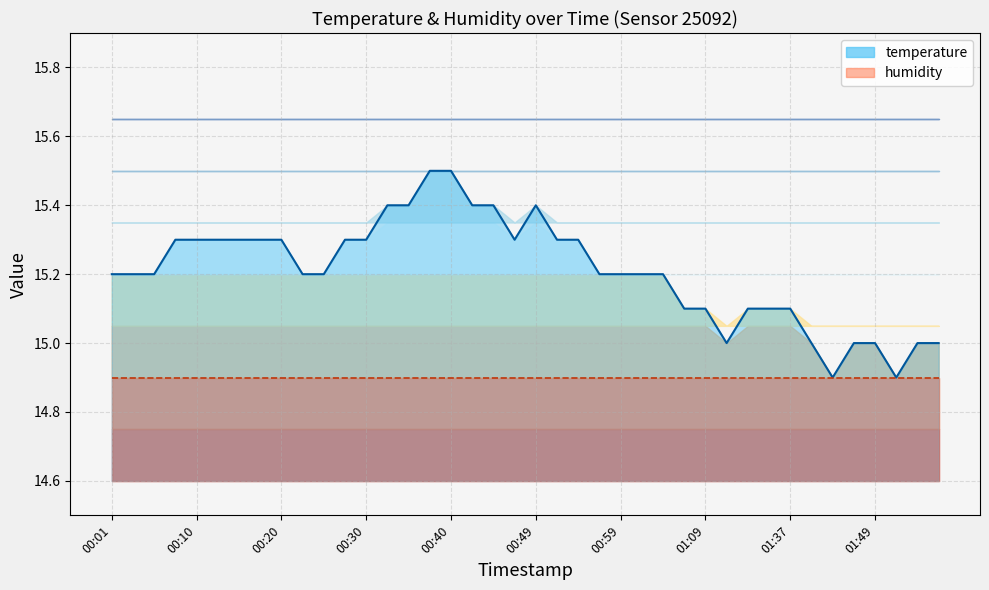

What is the ratio of the value at 00:01 to the value at 00:08?

1.0